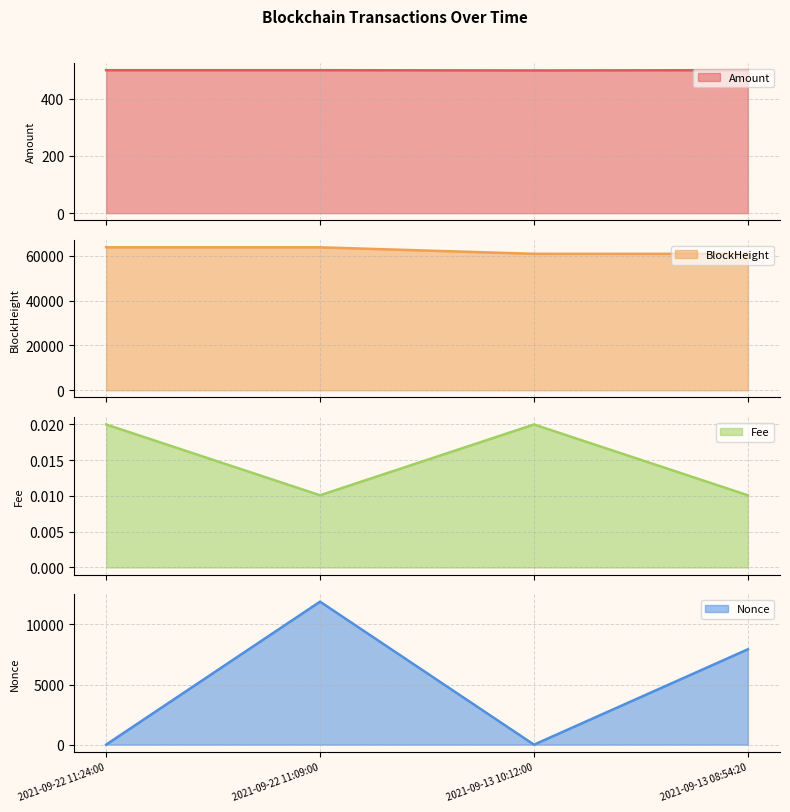

Which series has the largest total across all categories?

BlockHeight